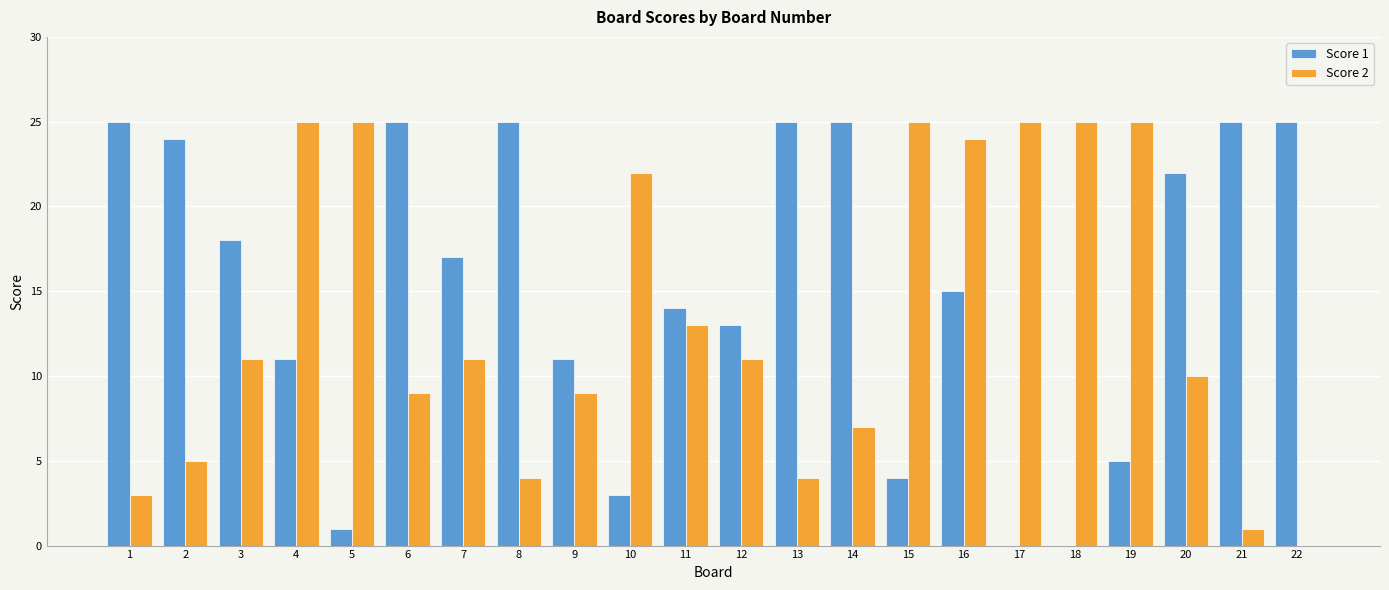

Reading right to left, list all the values displayed in this chart.

Score 1: 22=25	21=25	20=22	19=5	18=0	17=0	16=15	15=4	14=25	13=25	12=13	11=14	10=3	9=11	8=25	7=17	6=25	5=1	4=11	3=18	2=24	1=25
Score 2: 22=0	21=1	20=10	19=25	18=25	17=25	16=24	15=25	14=7	13=4	12=11	11=13	10=22	9=9	8=4	7=11	6=9	5=25	4=25	3=11	2=5	1=3